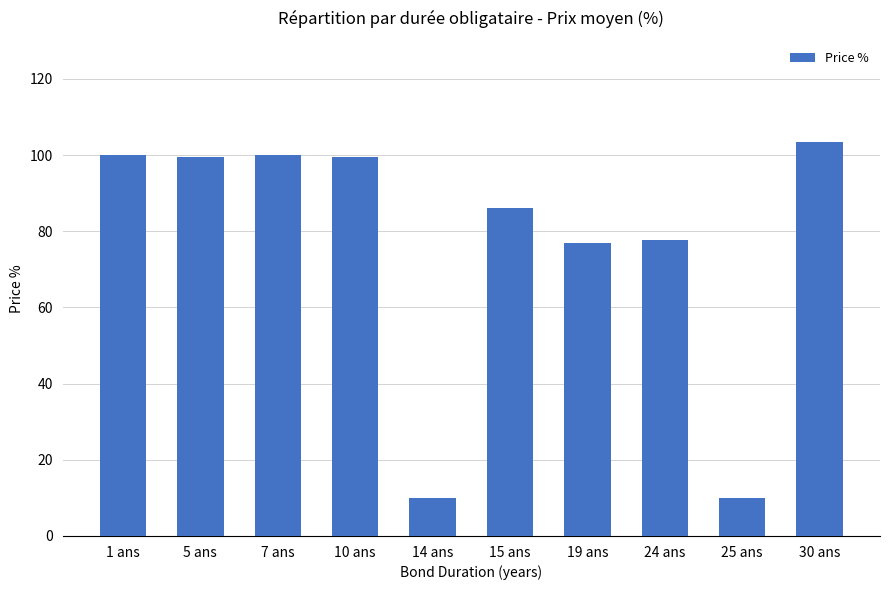

Where does the data first go above 99?

1 ans